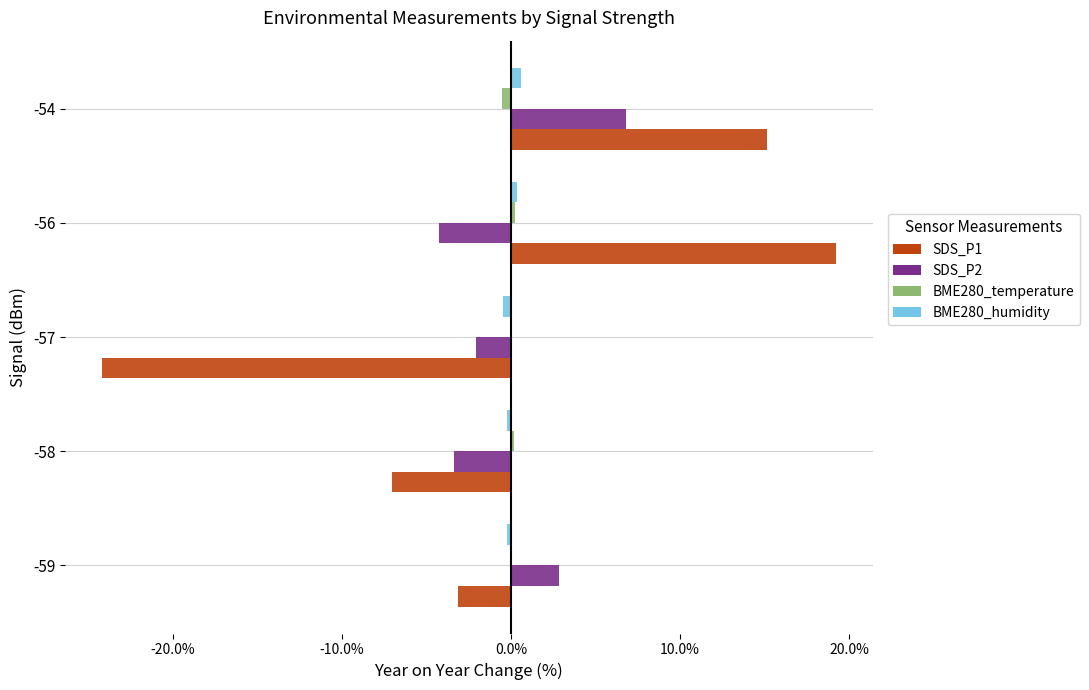

The BME280_humidity series shows -0.2 at -59. True or false?

True